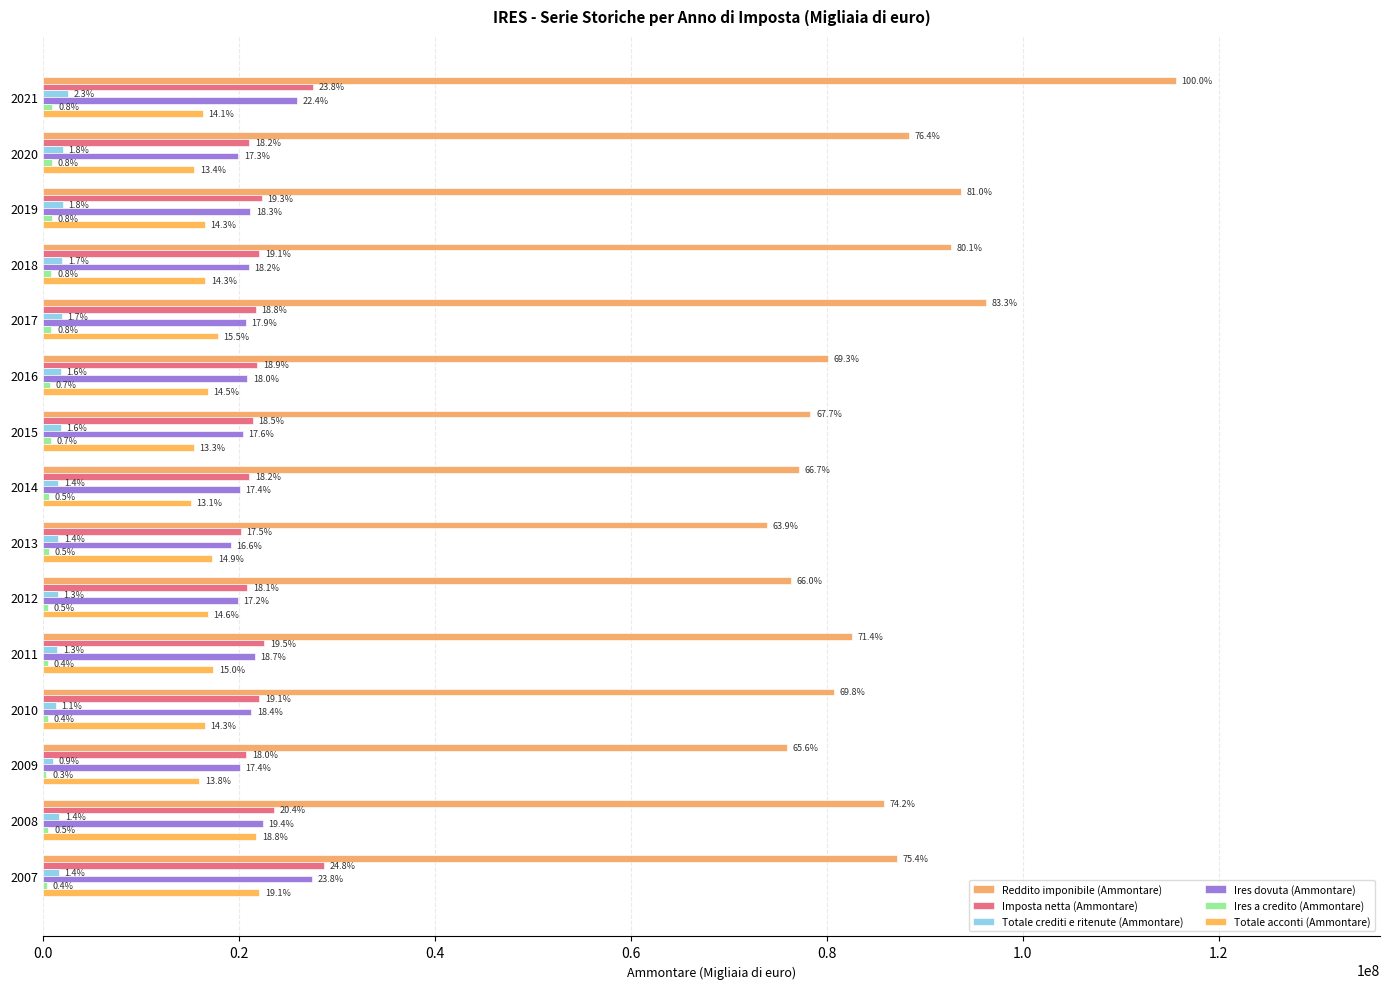

What is the difference between the second highest and second lowest values in the Totale acconti (Ammontare) series?

6367651.7